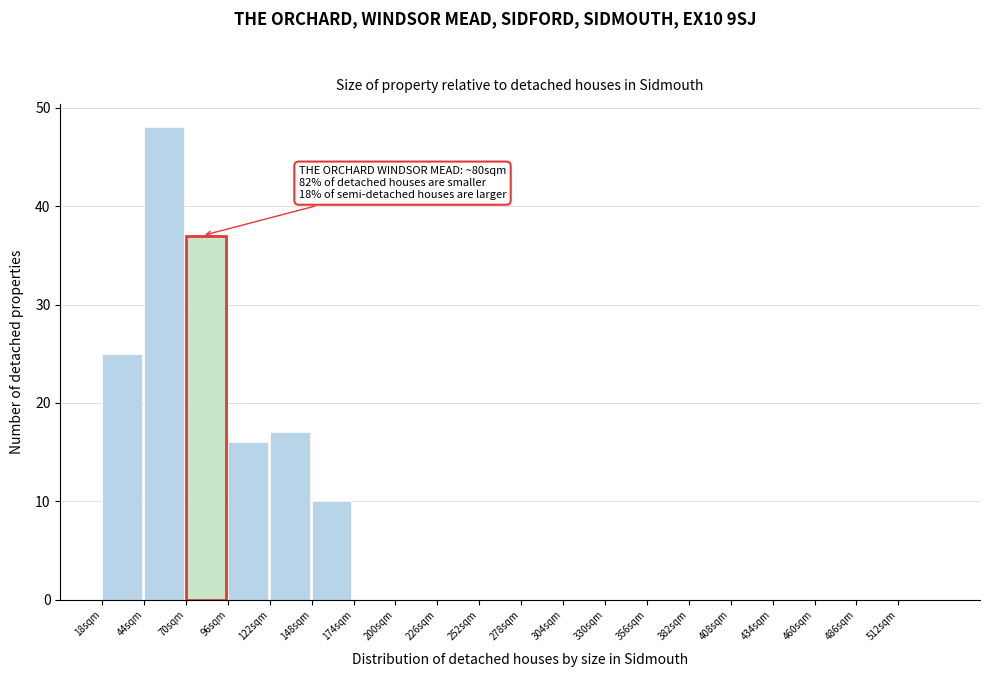

Which range on the x-axis has the tallest bar?

44 to 70